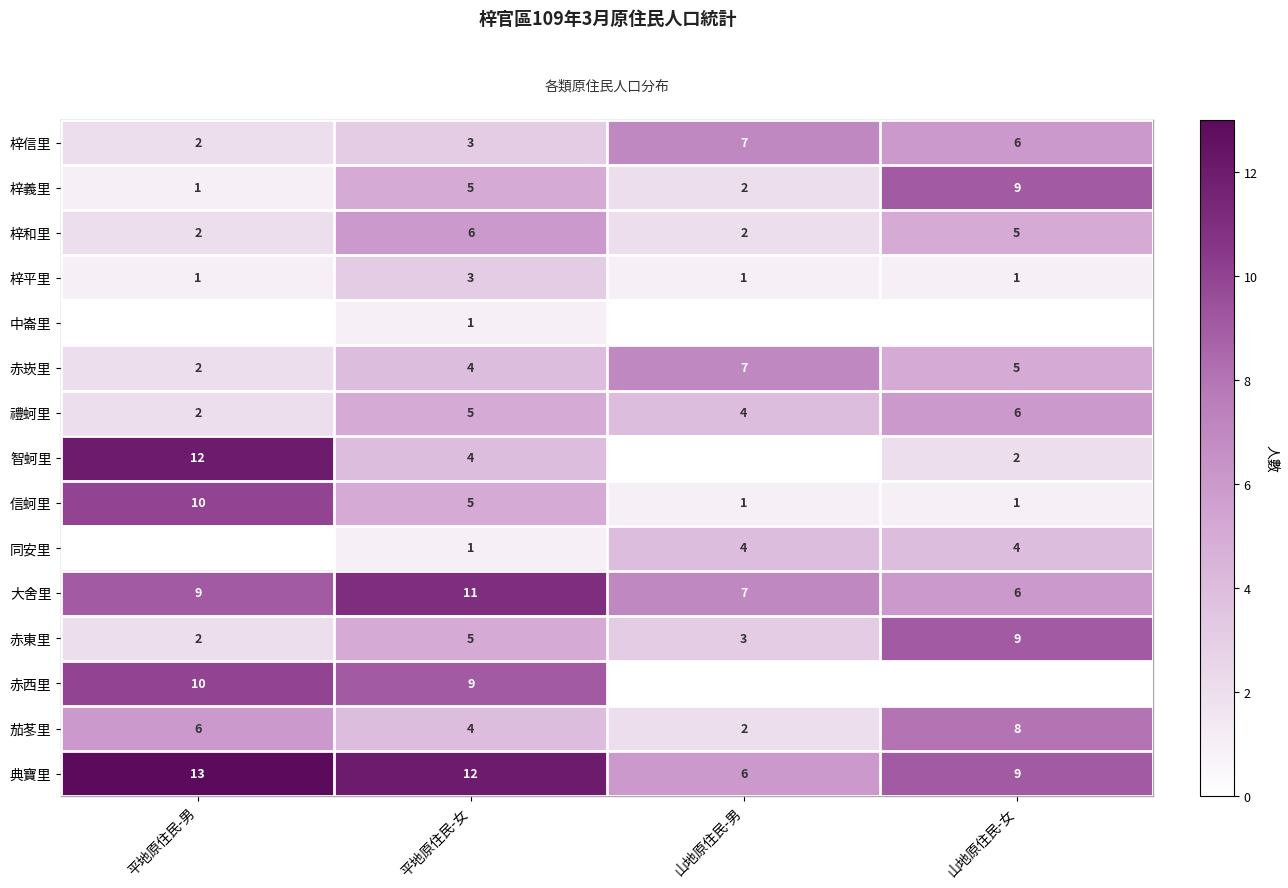

How many positive values does the row_4 series have?

1